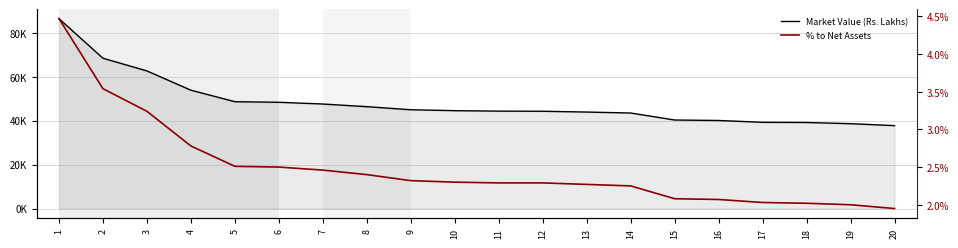

At which label does Market Value (Rs. Lakhs) first exceed 44508?

1